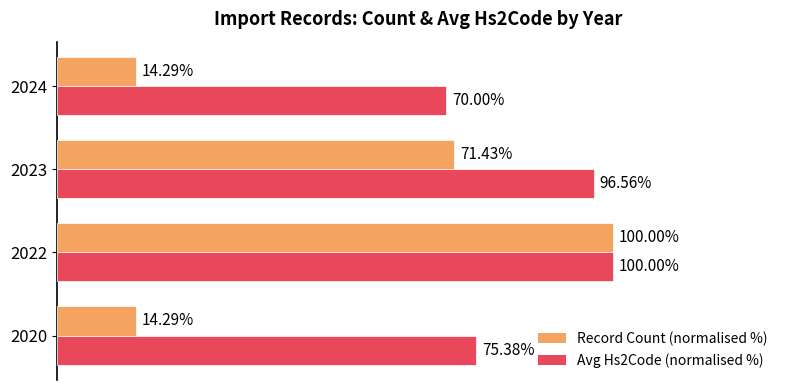

Rank the series at 2024 from highest to lowest value.

Avg Hs2Code (normalised %), Record Count (normalised %)